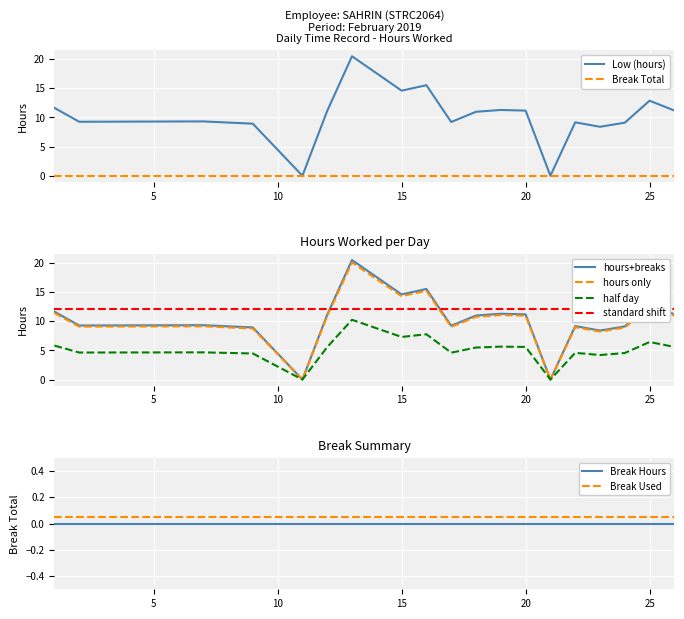

What is the sum of the values at 22 and 17?

18.4